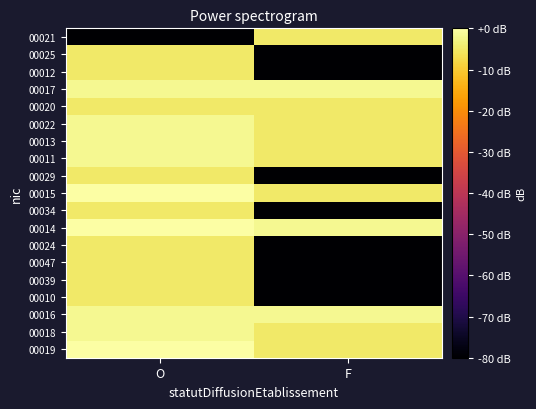

Which has a higher value, F or O?

O